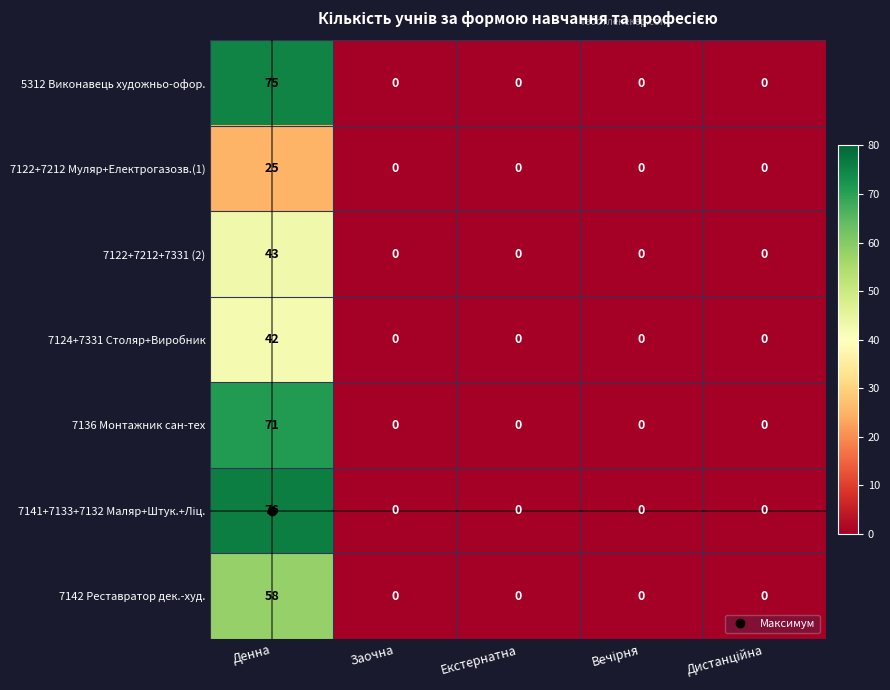

True or false: 7136 Монтажник сан-тех has a value of 0 at Заочна.

True